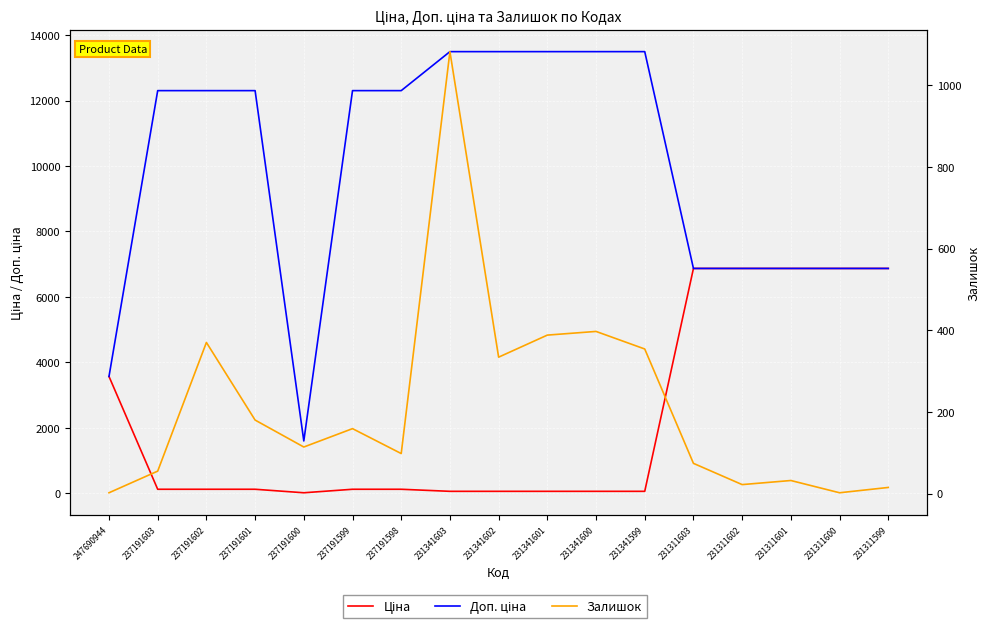

Which has a higher value, 231311602 or 237191598?

231311602